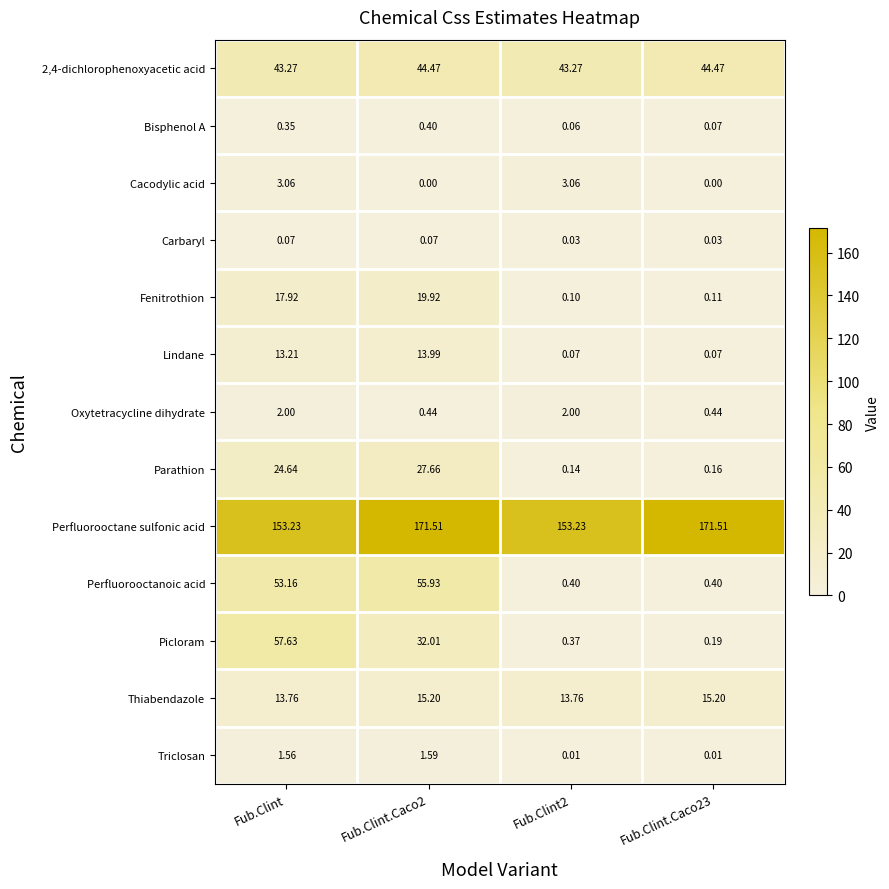

At which label does Parathion first exceed 24?

Fub.Clint